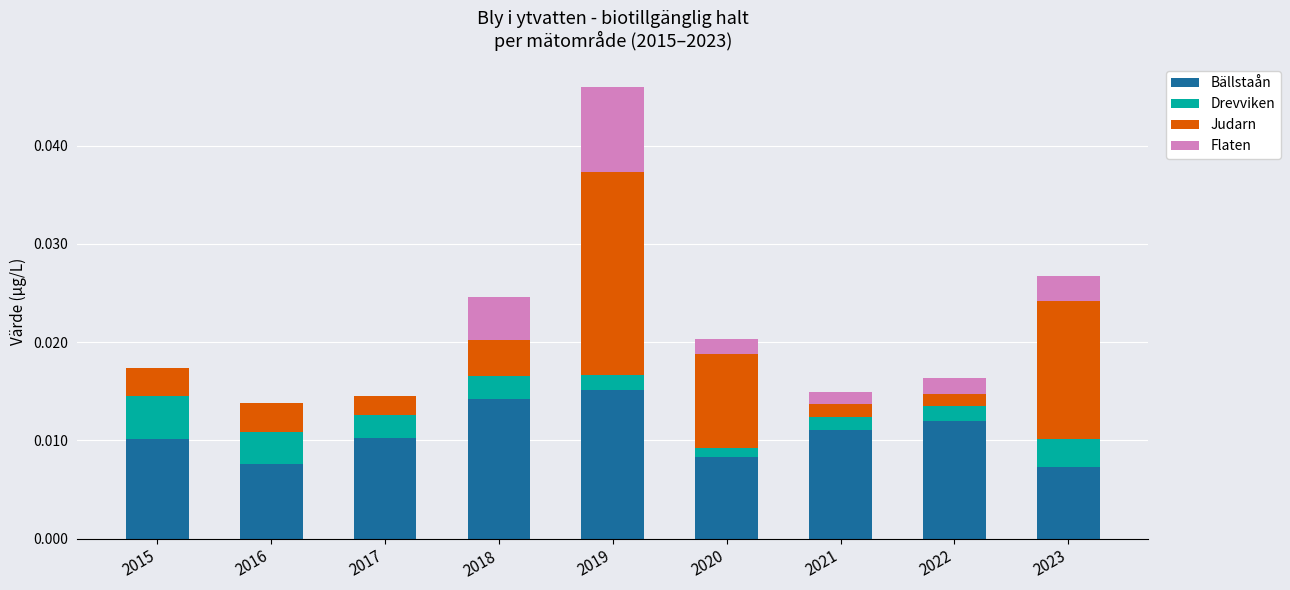

At which category is the sum across all series the highest?

2019